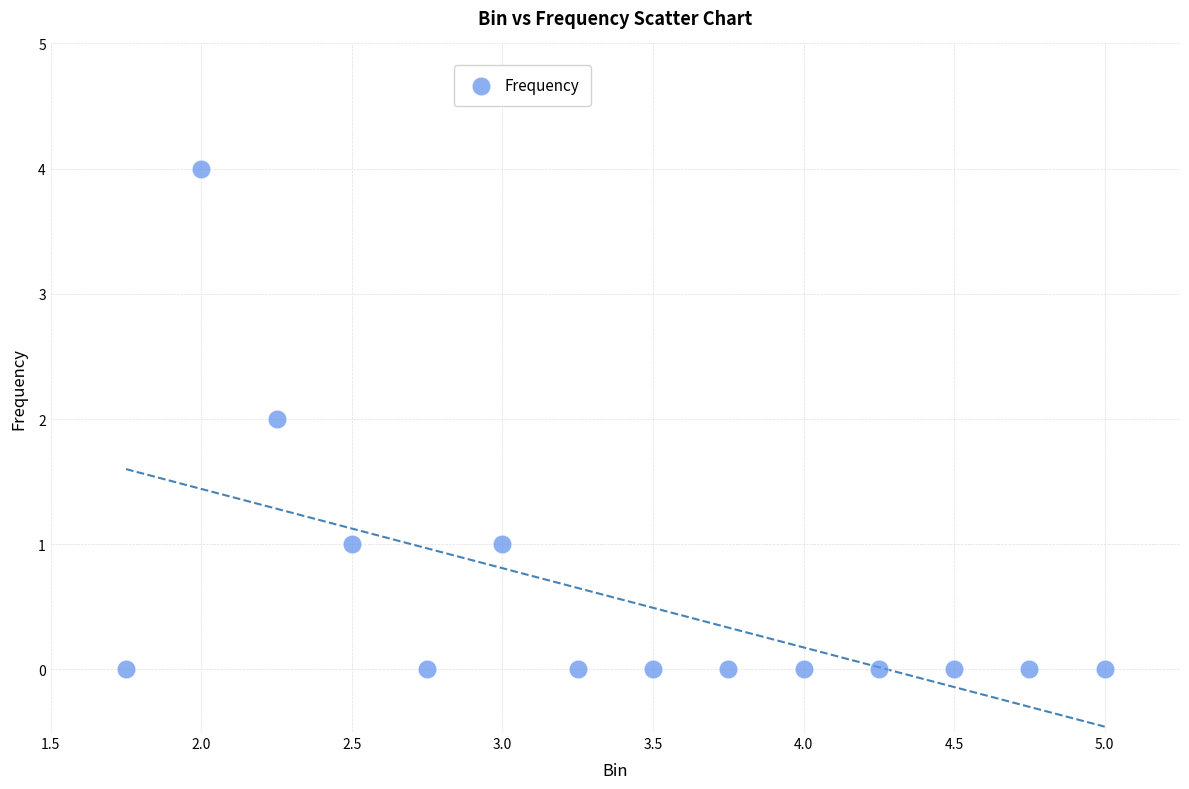

What is the range of Y values (max minus min)?

4